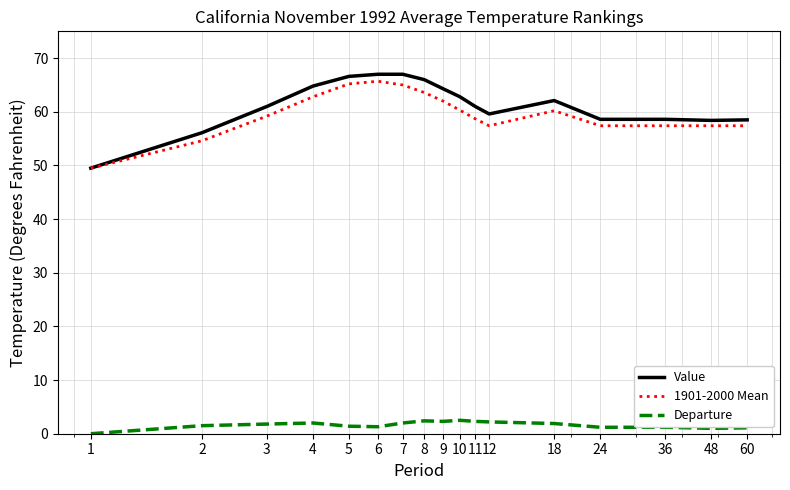

True or false: Departure and 1901-2000 Mean cross at least once.

False